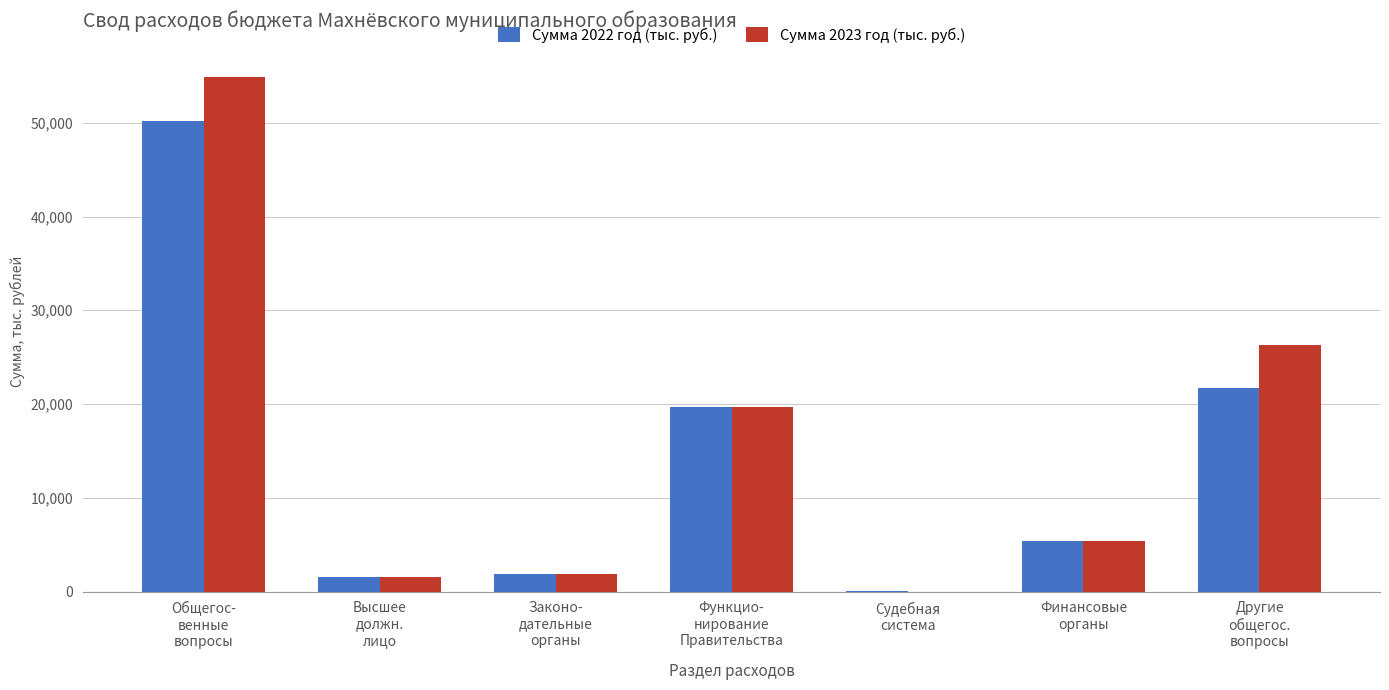

What is the sum of all Сумма 2022 год (тыс. руб.) values?

100386.6